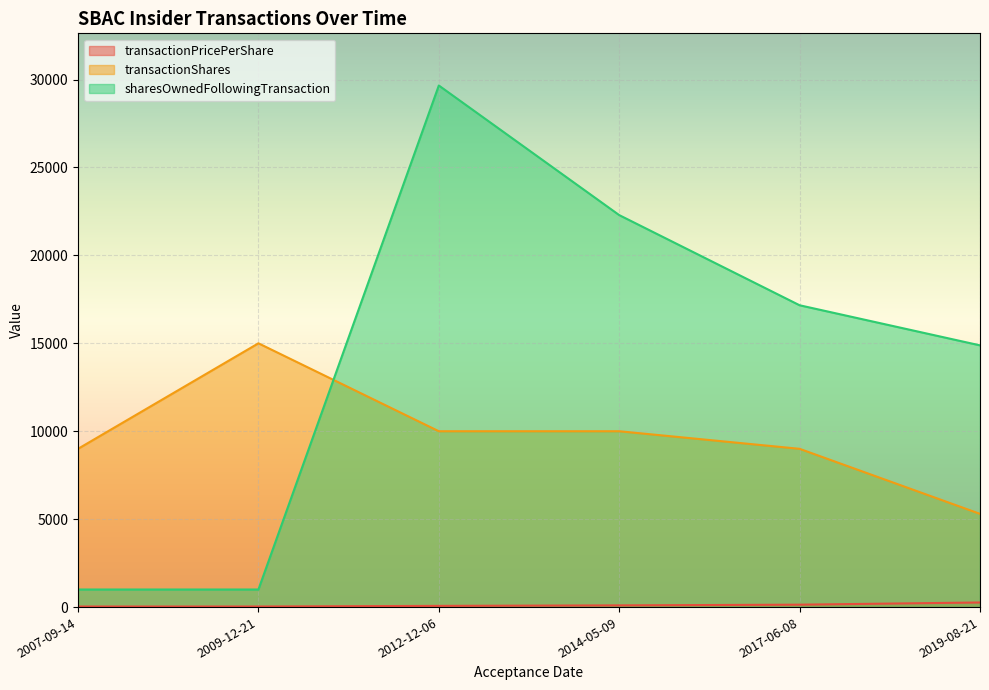

True or false: transactionShares and sharesOwnedFollowingTransaction intersect in this chart.

True